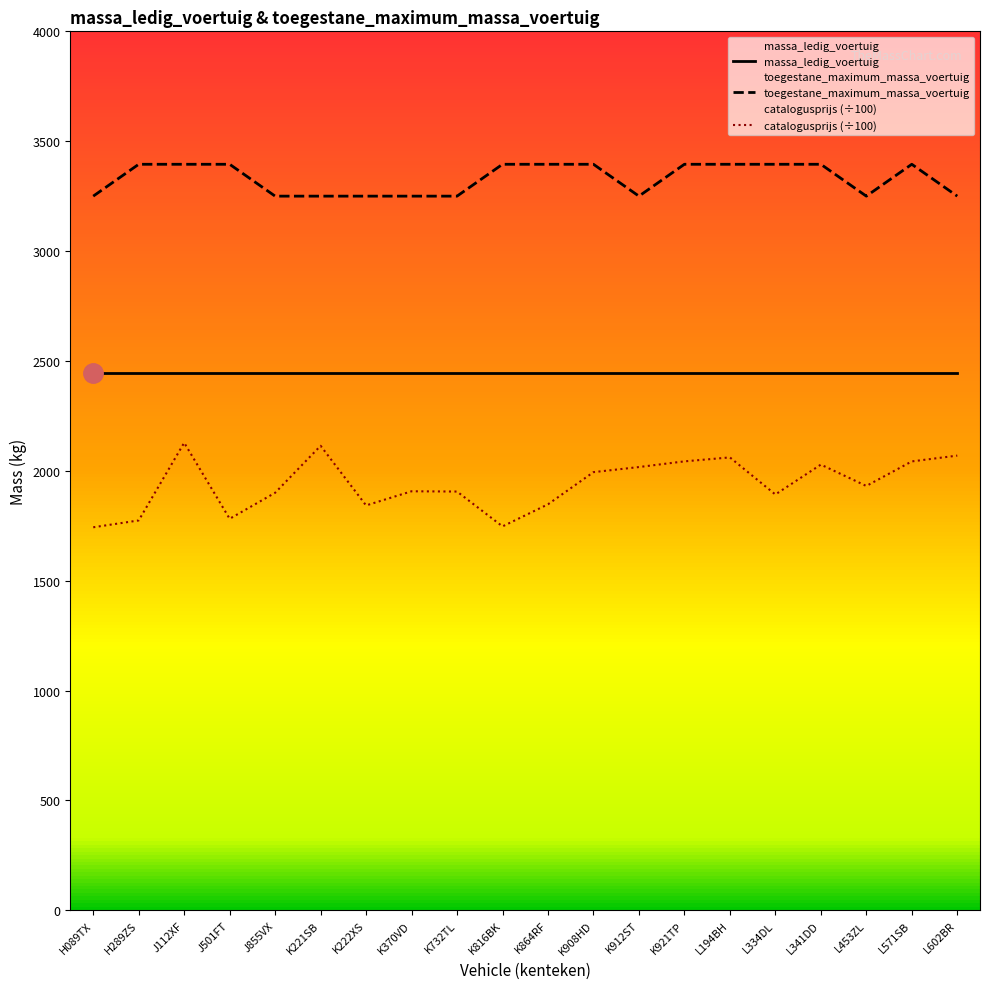

Is it true that the value at J855VX is 891?

False